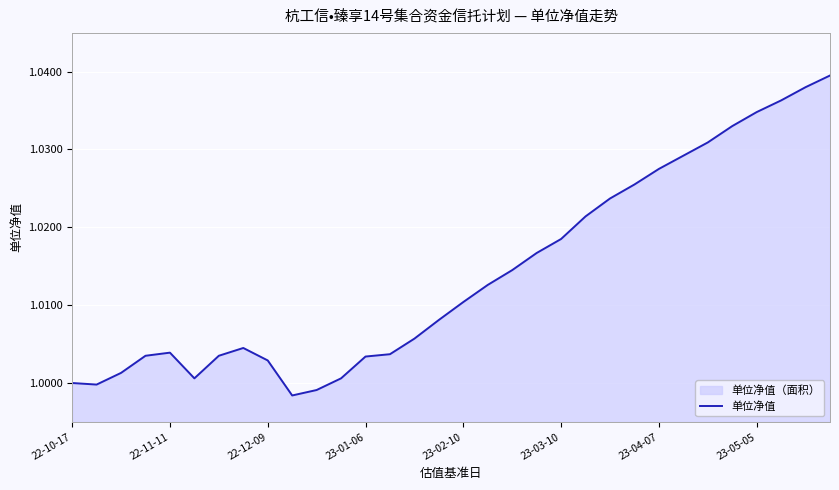

Is it true that the value at 23-05-05 is 0.7?

False